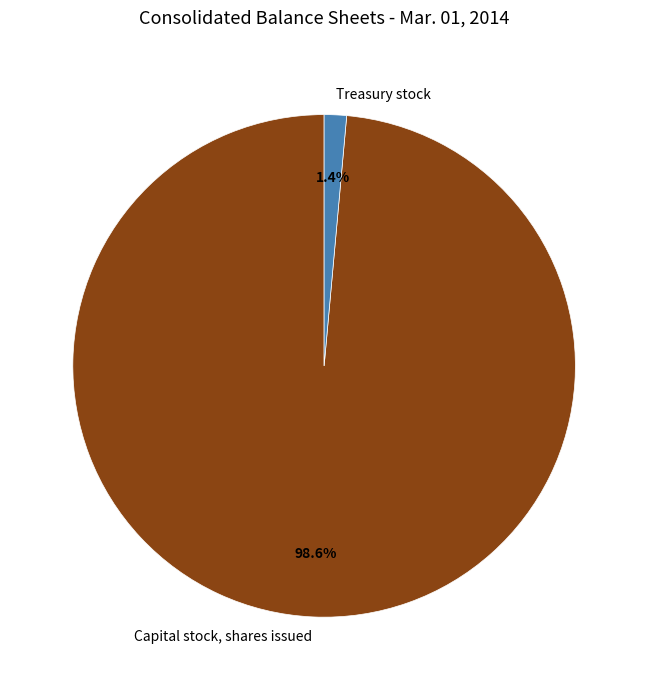

Which slice is the largest?

Capital stock, shares issued